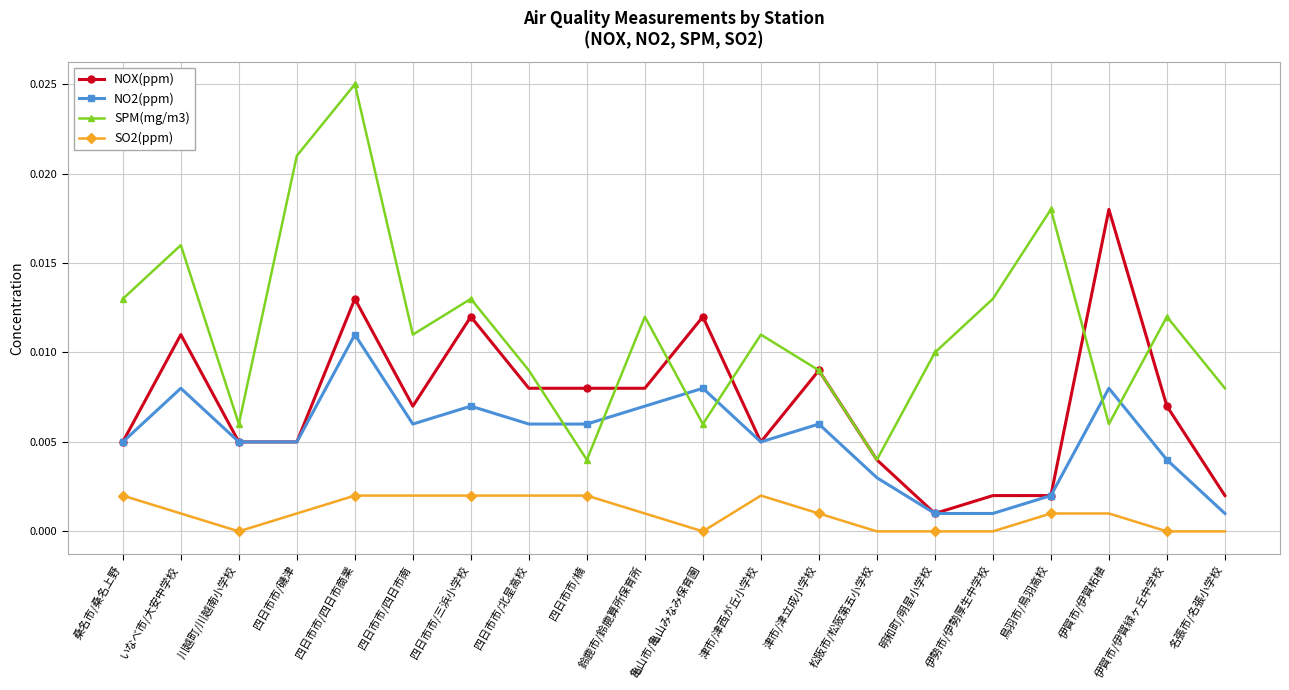

Which series has the widest spread of values?

SPM(mg/m3)